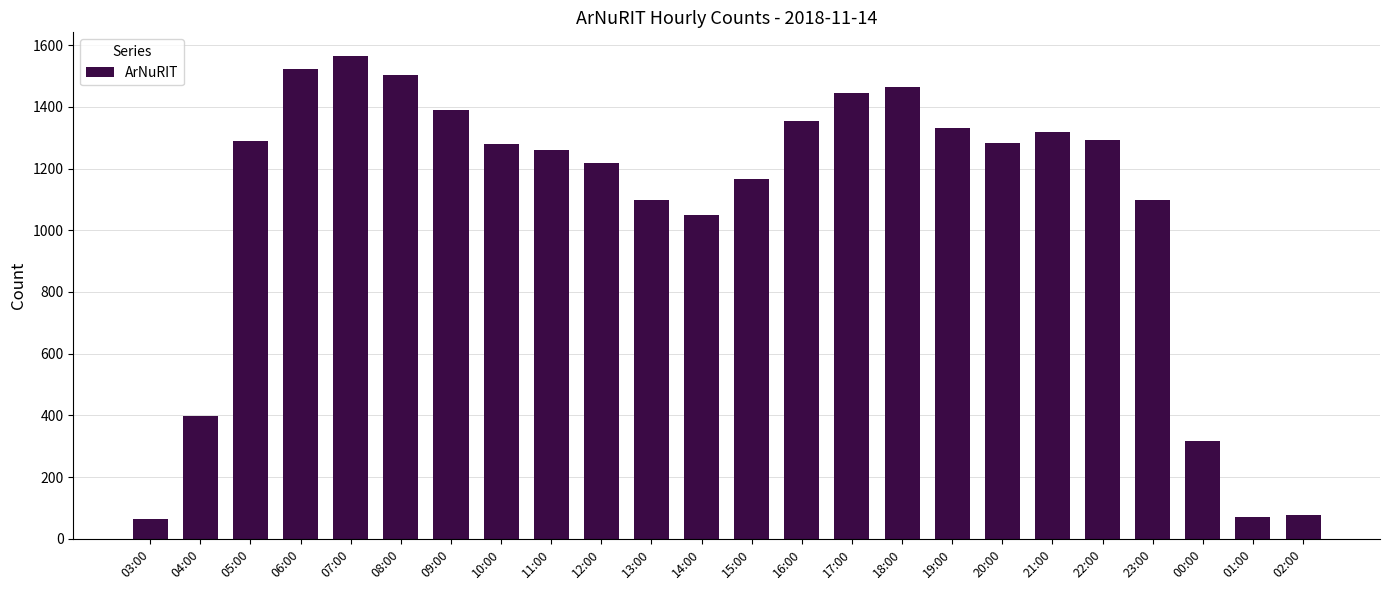

The chart shows a value of 78 at 02:00. True or false?

True